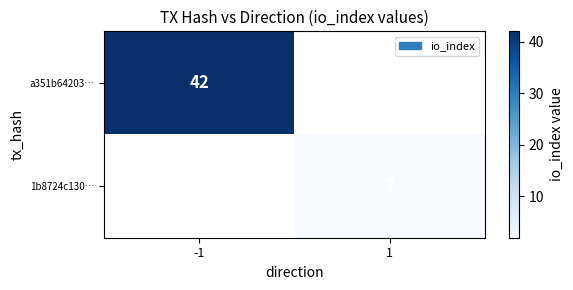

Is it true that 1b8724c130… equals 3 at 1?

False